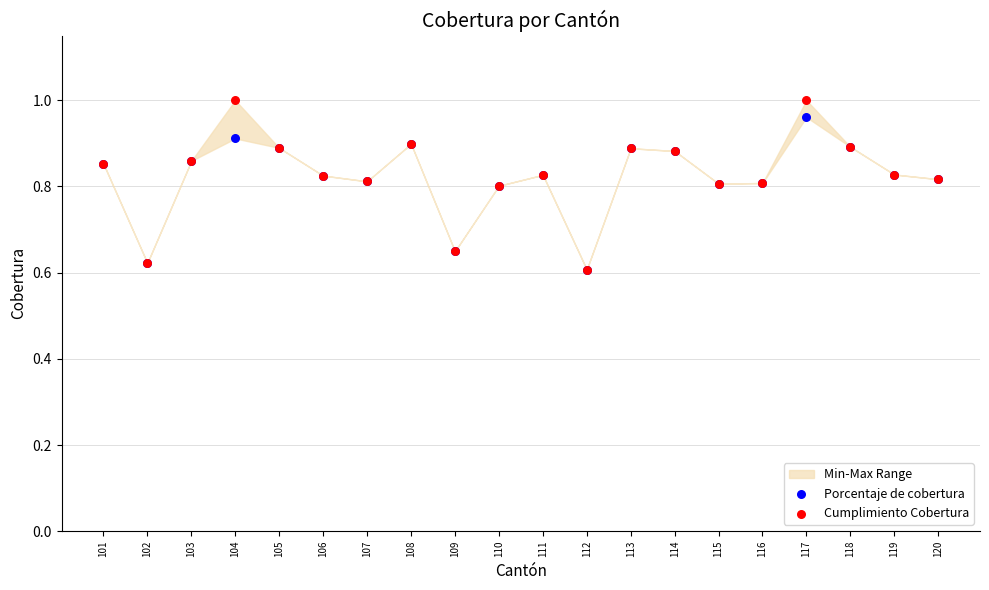

Which series reaches the minimum Y coordinate?

Porcentaje de cobertura